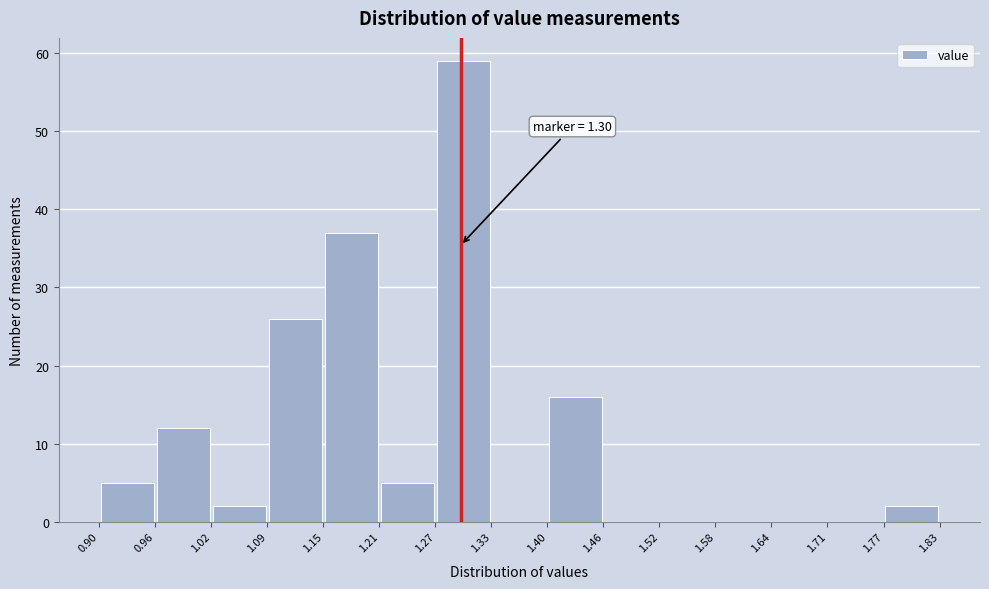

Which range on the x-axis has the tallest bar?

1.27 to 1.33